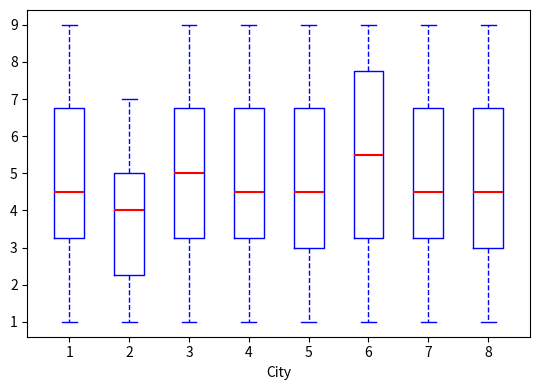

Reading left to right, transcribe this box plot: for each box, give where its median line is, the range the box spans, and where its two whiskers end, as read against the y-axis. The values are not printed on the chart, so give them approximately, as read against the axis.

1: median 4.5, box 3.3 to 6.8, whiskers 1.0 to 9.0
2: median 4.0, box 2.3 to 5.0, whiskers 1.0 to 7.0
3: median 5.0, box 3.3 to 6.8, whiskers 1.0 to 9.0
4: median 4.5, box 3.3 to 6.8, whiskers 1.0 to 9.0
5: median 4.5, box 3.0 to 6.8, whiskers 1.0 to 9.0
6: median 5.5, box 3.3 to 7.8, whiskers 1.0 to 9.0
7: median 4.5, box 3.3 to 6.8, whiskers 1.0 to 9.0
8: median 4.5, box 3.0 to 6.8, whiskers 1.0 to 9.0